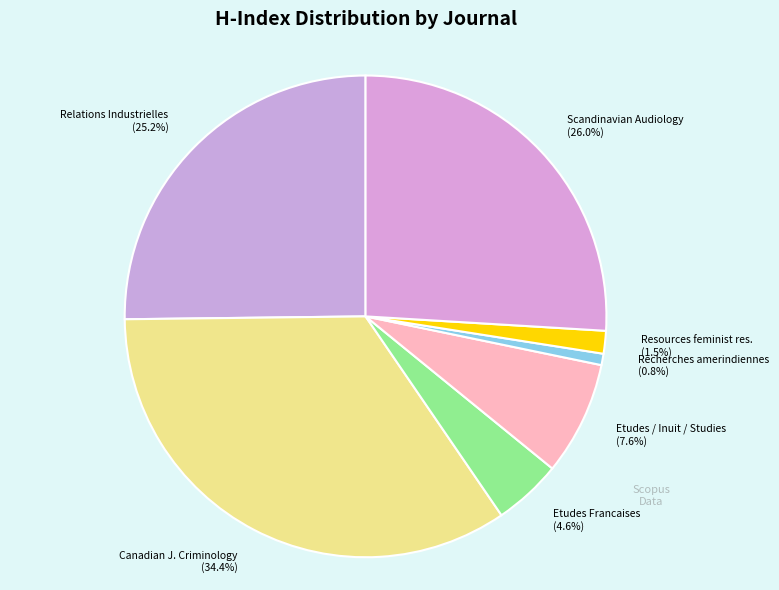

Which slice is the largest?

Canadian J. Criminology (34.4%)